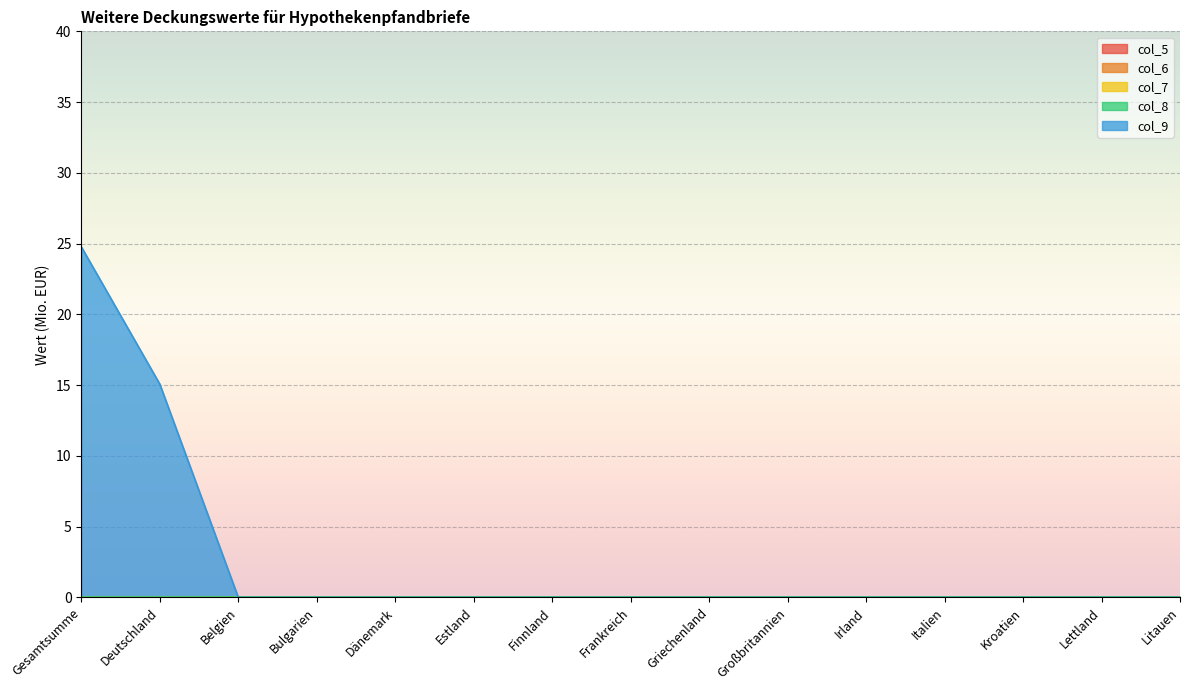

Which category has the lowest value in the col_8 series?

Gesamtsumme